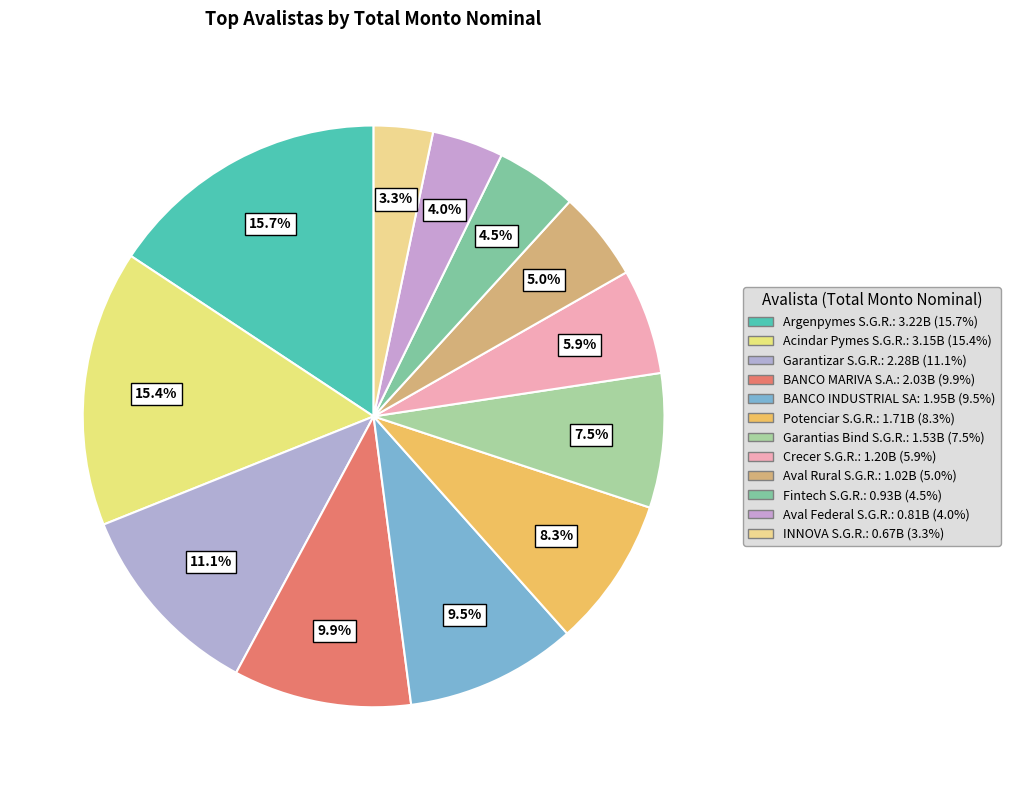

What is the largest slice in the pie chart?

Argenpymes S.G.R.